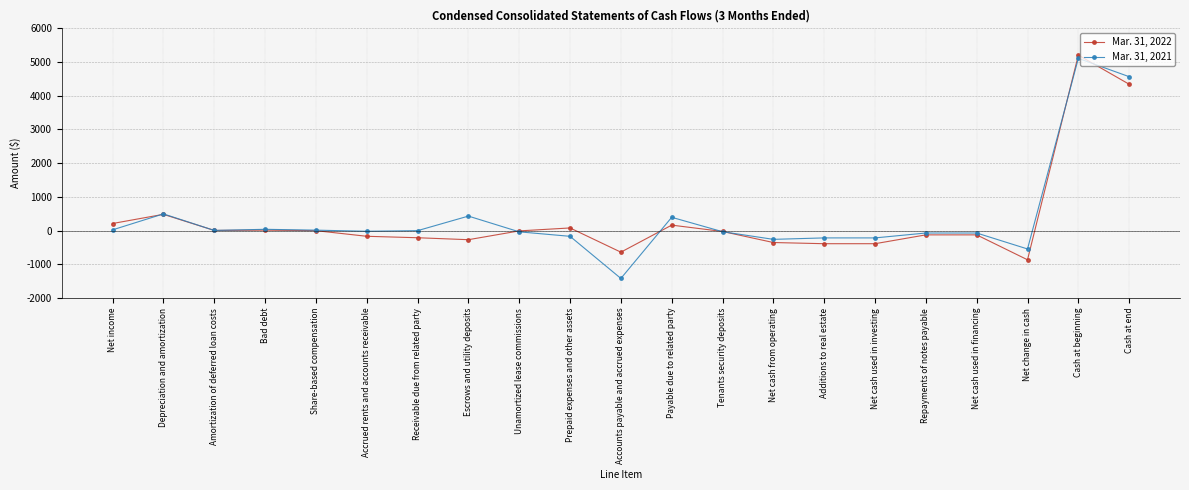

What is the label of the 11th point from the right?

Accounts payable and accrued expenses